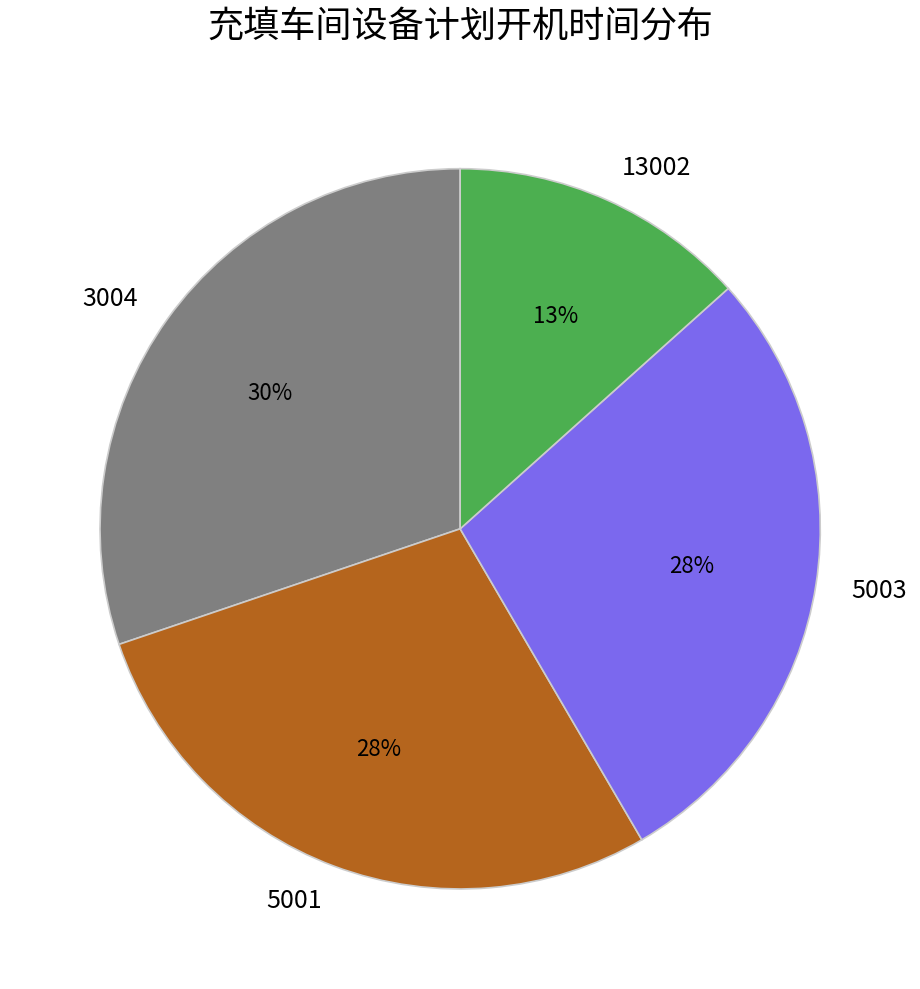

The 13002 slice represents 21% of the pie. True or false?

False